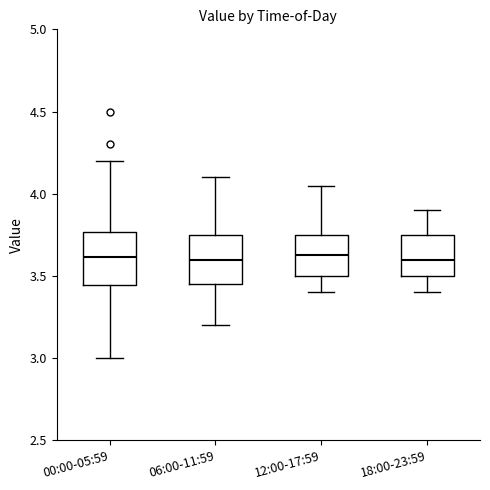

Where is the lower edge of the box for 18:00-23:59 on the y-axis? The values are not printed on the chart, so give them approximately, as read against the axis.

3.50